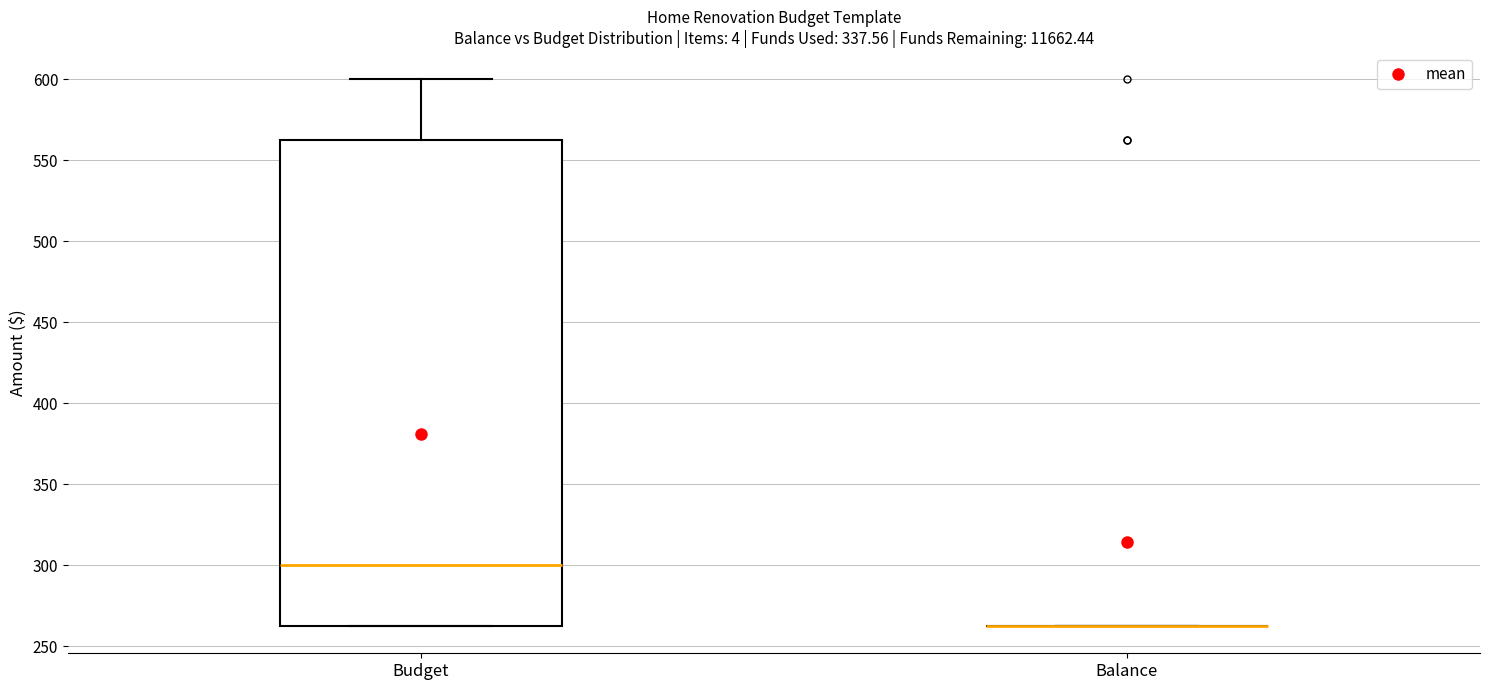

Reading left to right, transcribe this box plot: for each box, give where its median line is, the range the box spans, and where its two whiskers end, as read against the y-axis. The values are not printed on the chart, so give them approximately, as read against the axis.

Budget: median 300, box 260 to 560, whiskers 260 to 600
Balance: box collapsed to a line at 260, whiskers 260 to 260